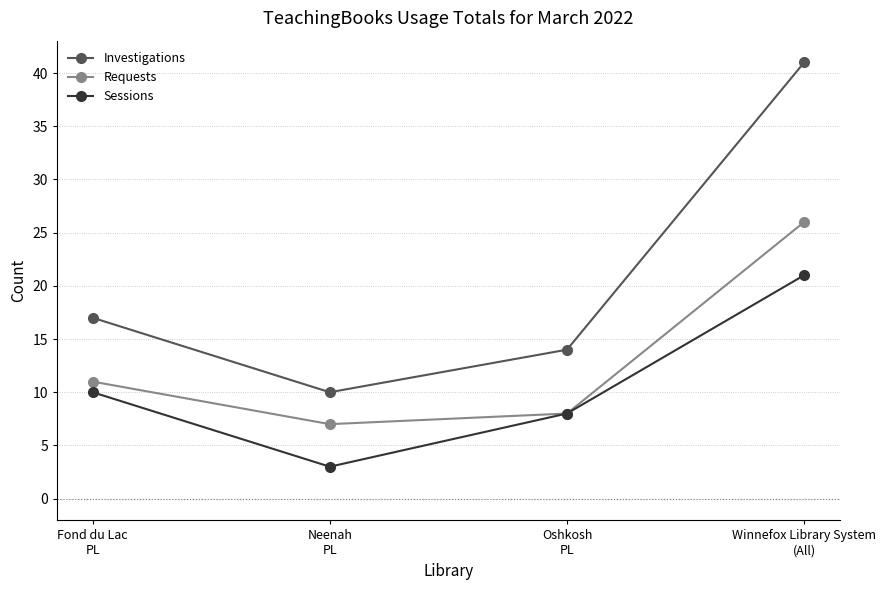

What is the difference between the maximum and minimum values in the Investigations series?

31